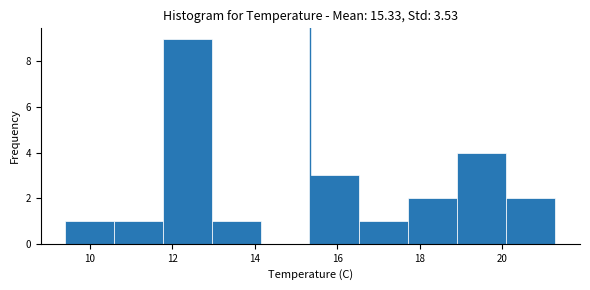

Reading left to right, list every bar in this chart as the range it spans on the x-axis followed by its height. Neither the bar edges nor the heights are printed on the chart, so give them approximately, as read against the axes.

9.4 to 10.6: 1
10.6 to 11.8: 1
11.8 to 13.0: 9
13.0 to 14.2: 1
14.2 to 15.4: 0
15.4 to 16.6: 3
16.6 to 17.8: 1
17.8 to 19.0: 2
19.0 to 20.2: 4
20.2 to 21.4: 2